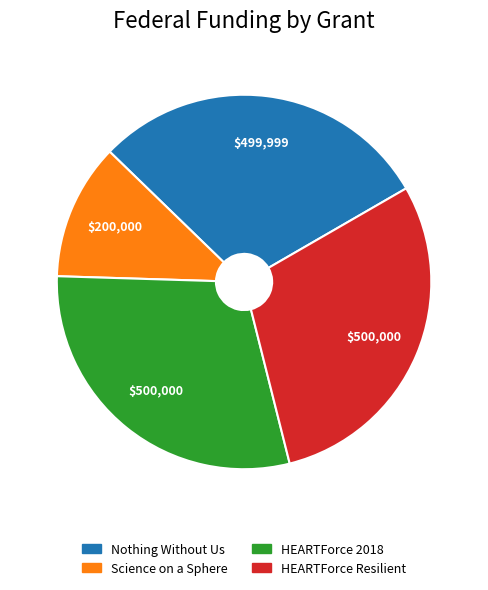

Is the sum of HEARTForce 2018 and HEARTForce Resilient greater than half?

Yes